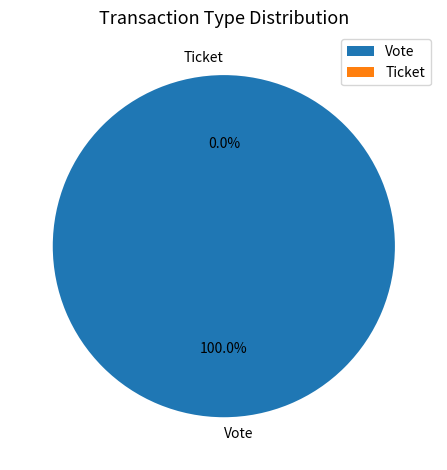

To the nearest percent, what is the combined percentage of Vote and Ticket?

100%